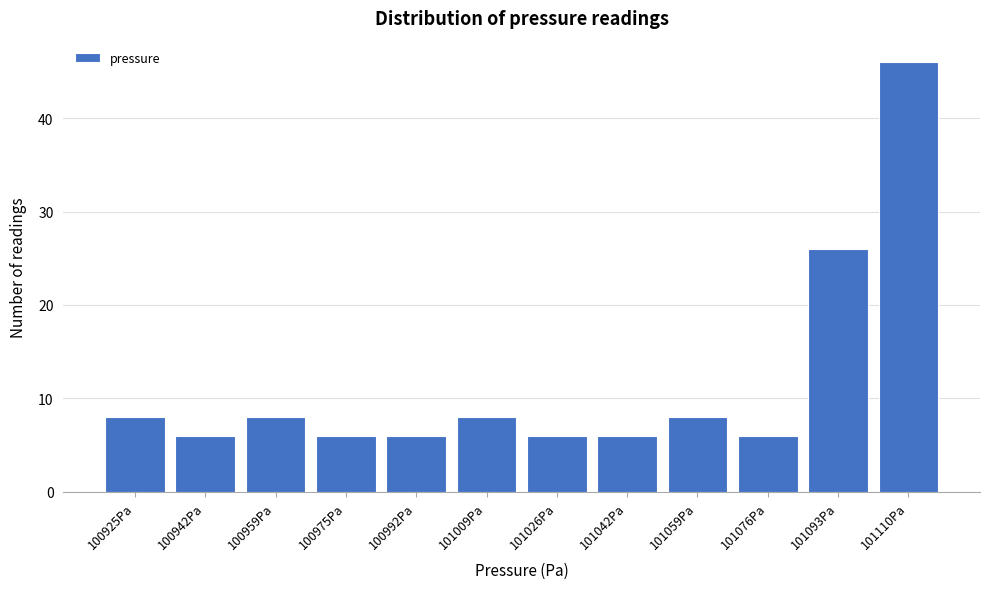

Reading left to right, list all the values displayed in this chart.

8	6	8	6	6	8	6	6	8	6	26	46